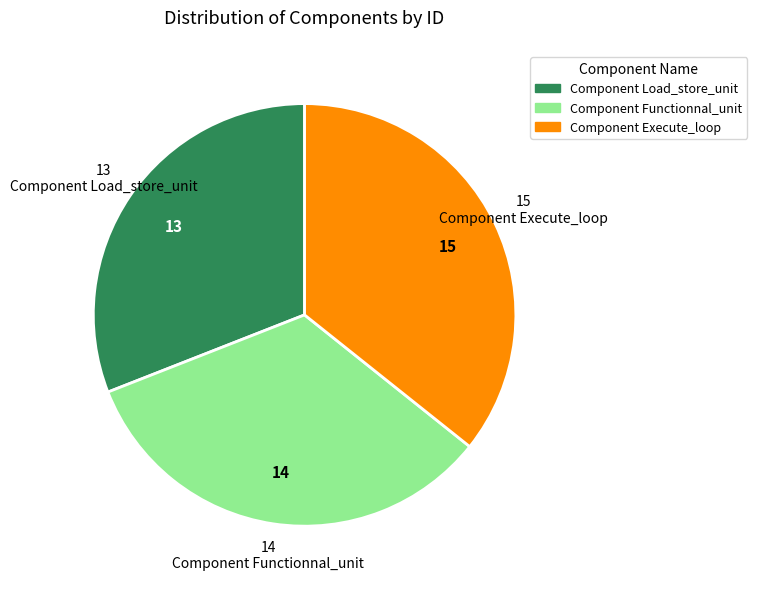

Which category has the smallest portion of the pie?

Component Load_store_unit